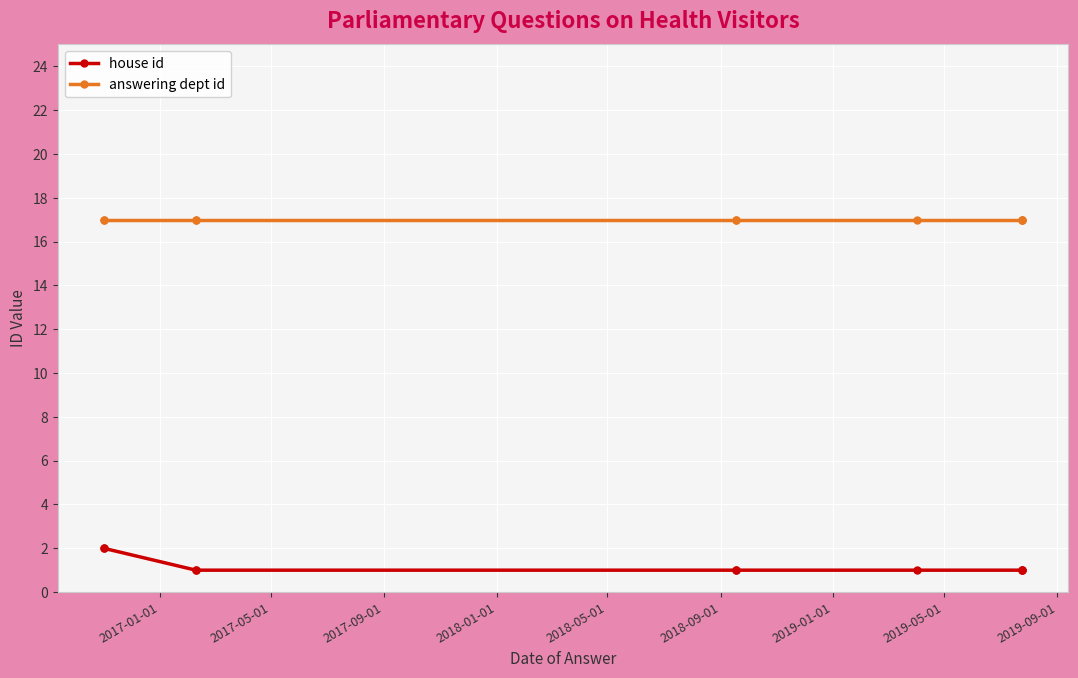

Between 2019-05-01 and 2019-09-01, which is larger?

2019-05-01